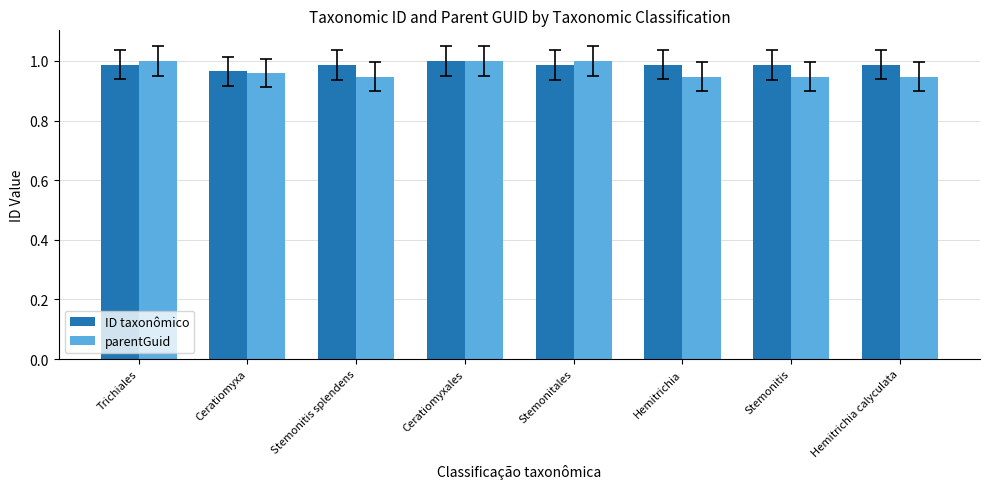

The ID taxonômico series shows 1.0 at Stemonitis splendens. True or false?

True